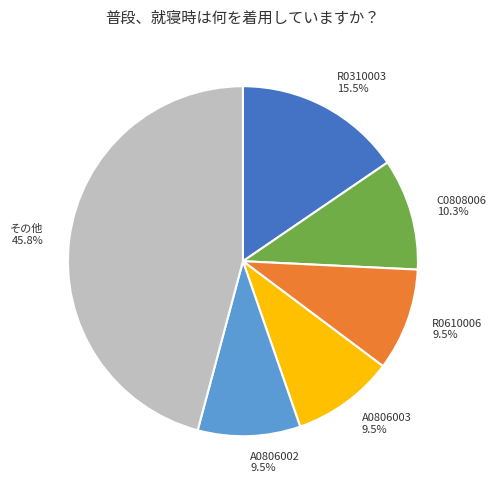

Which category has the biggest portion of the pie?

その他